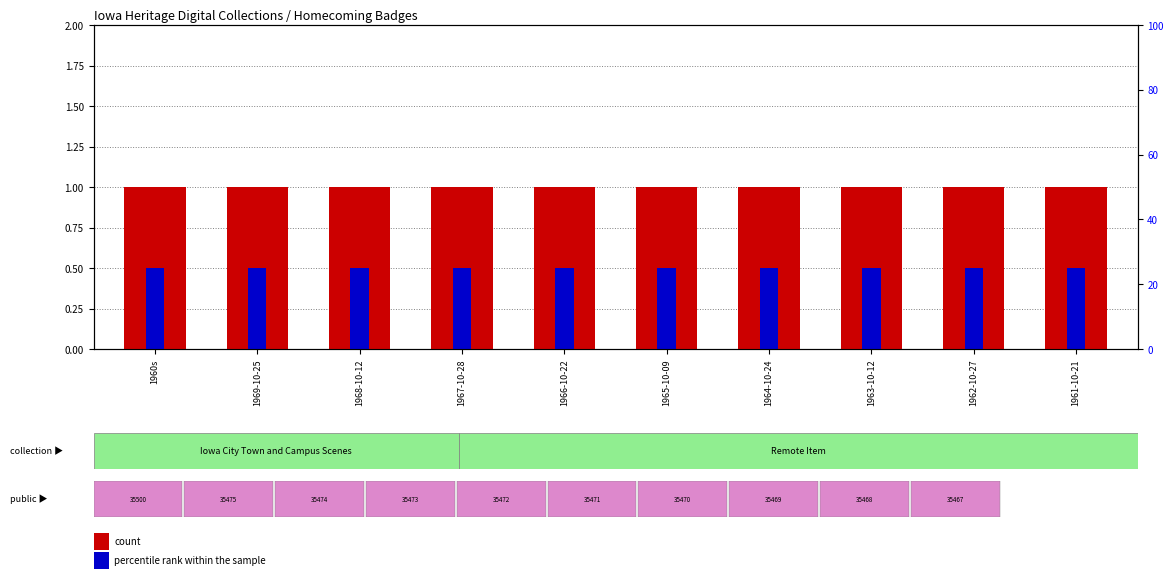

How many distinct data groups are displayed?

2